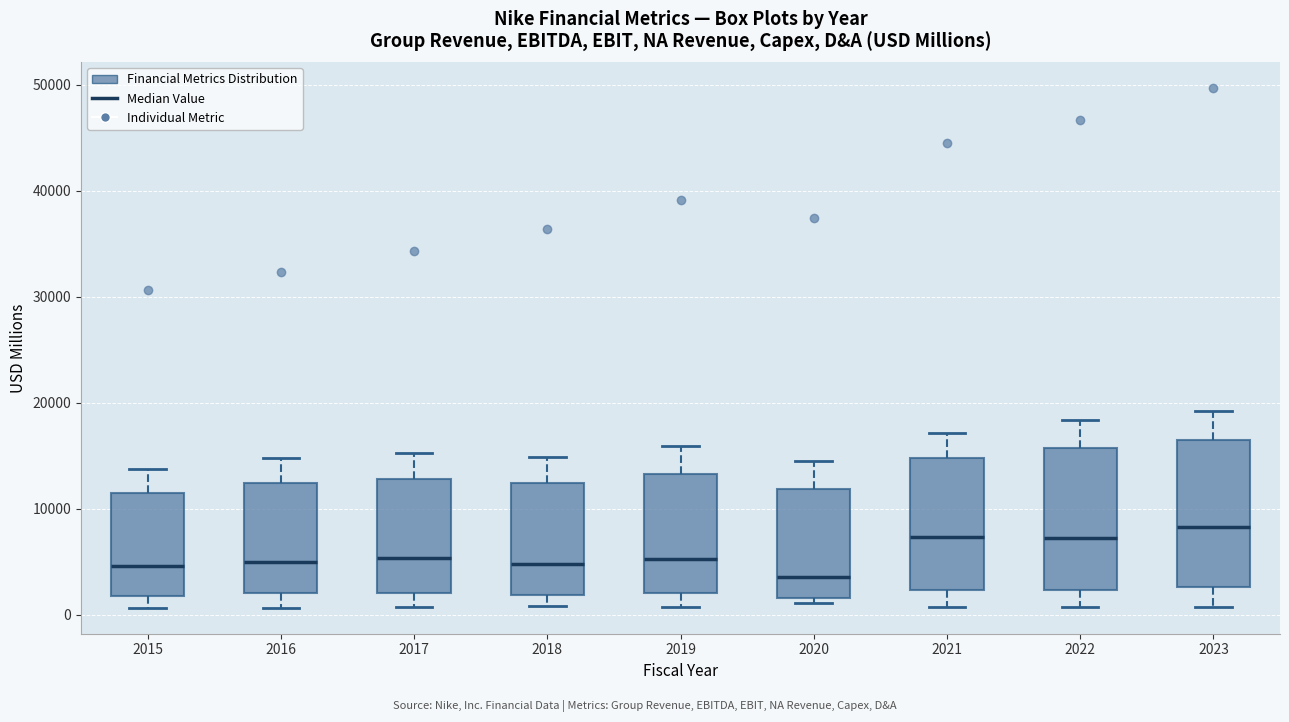

Reading left to right, read every box against the y-axis: the position of its median line, the range the box covers, and the ends of its whiskers. The values are not printed on the chart, so give them approximately, as read against the axis.

2015: median 5000, box 2000 to 12000, whiskers 1000 to 14000
2016: median 5000, box 2000 to 12000, whiskers 1000 to 15000
2017: median 5000, box 2000 to 13000, whiskers 1000 to 15000
2018: median 5000, box 2000 to 12000, whiskers 1000 to 15000
2019: median 5000, box 2000 to 13000, whiskers 1000 to 16000
2020: median 4000, box 2000 to 12000, whiskers 1000 to 14000
2021: median 7000, box 2000 to 15000, whiskers 1000 to 17000
2022: median 7000, box 2000 to 16000, whiskers 1000 to 18000
2023: median 8000, box 3000 to 17000, whiskers 1000 to 19000